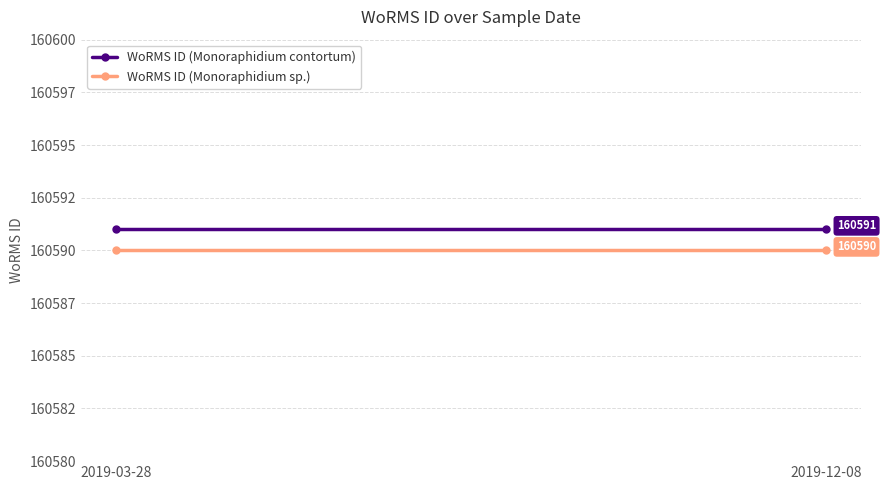

What is the approximate value of WoRMS ID (Monoraphidium contortum) at 2019-12-08?

160591